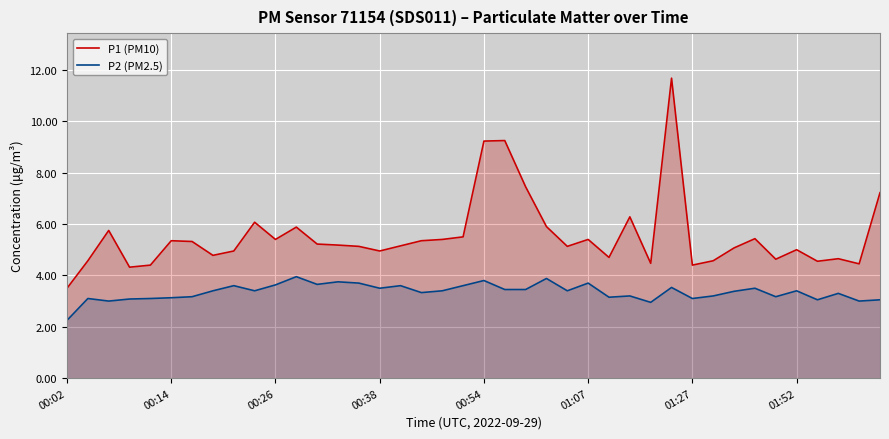

Which category has the lowest value in the P1 (PM10) series?

00:02